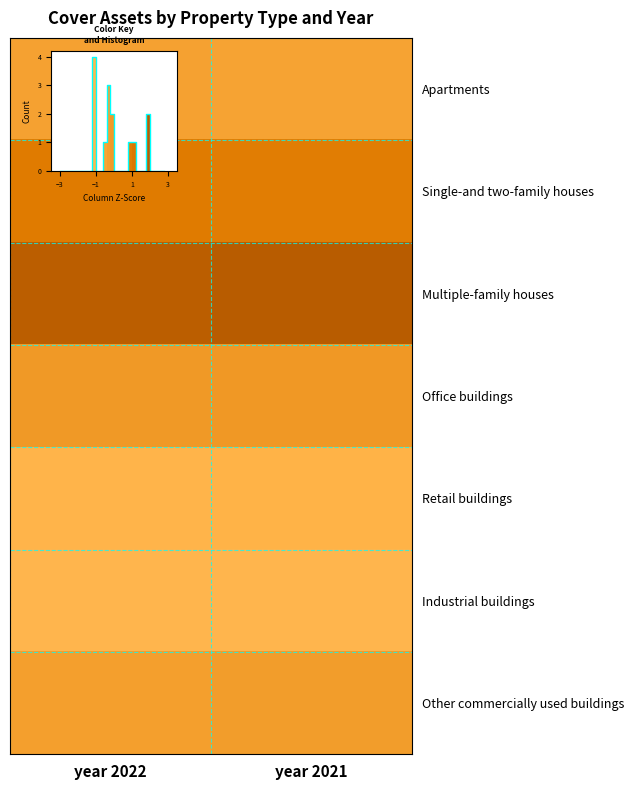

What value does the Retail buildings series have at year 2021?

-1.0